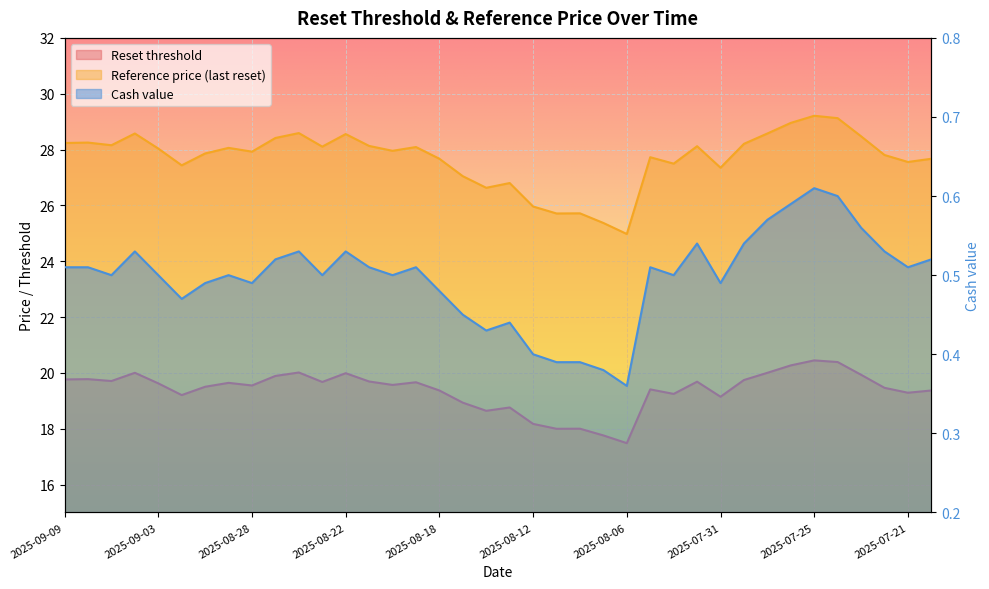

Does the chart display data point markers on the line(s)?

No